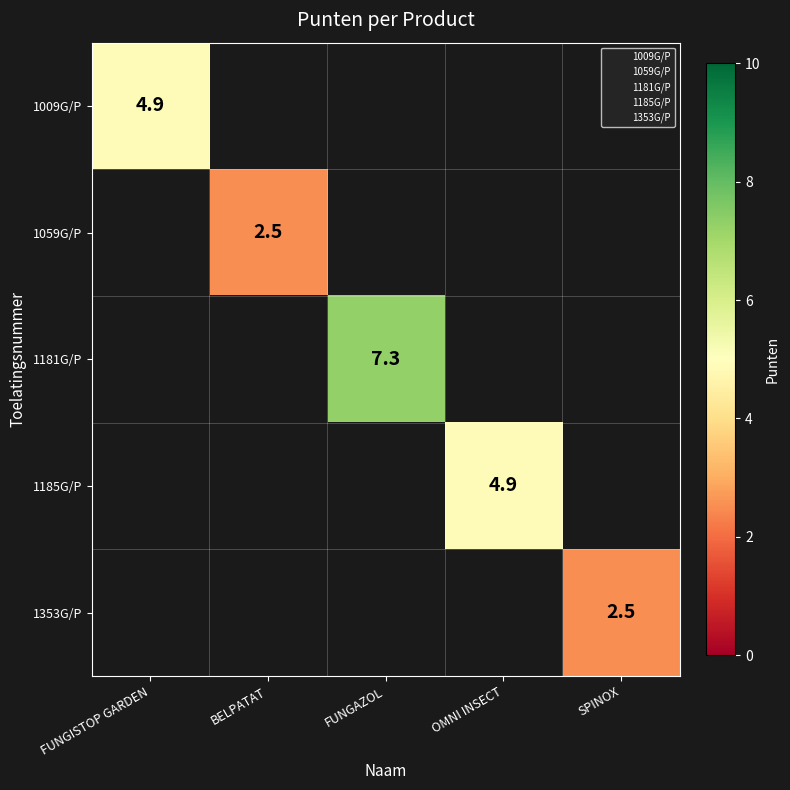

True or false: 1185G/P has a value of 4.9 at OMNI INSECT.

True